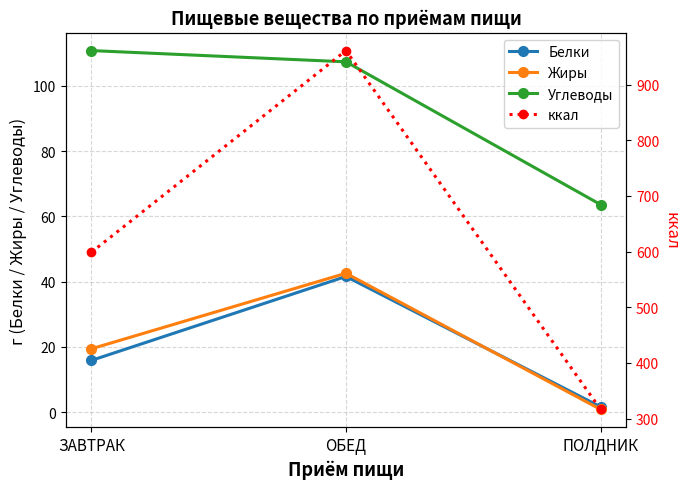

At ПОЛДНИК, list the series in order from smallest to largest.

Жиры, Белки, Углеводы, ккал